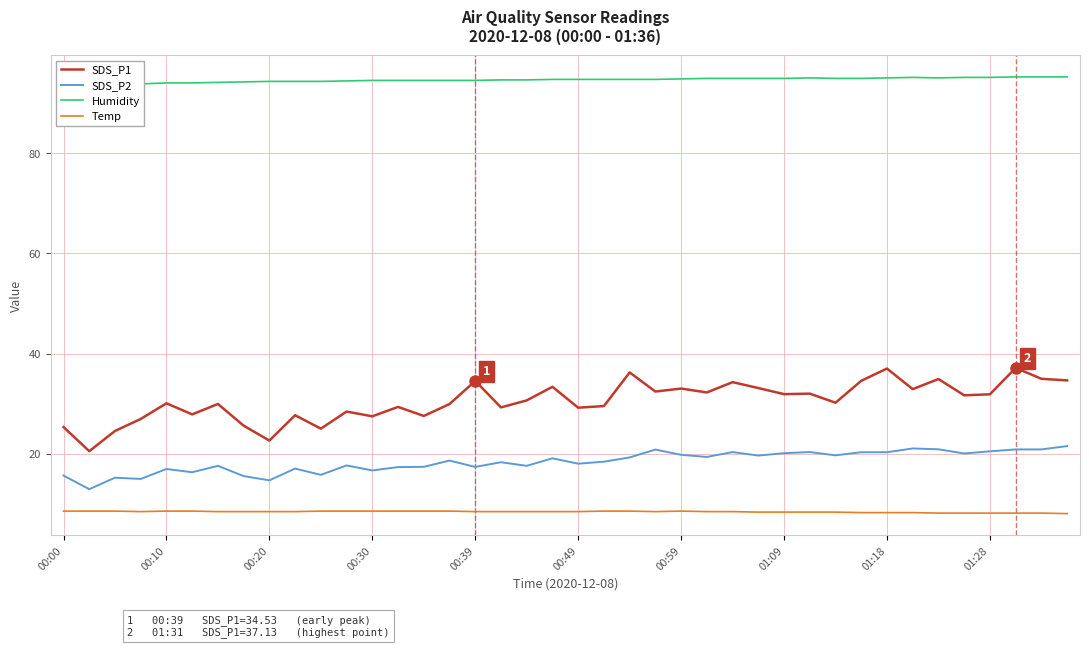

True or false: SDS_P2 has a value of 18.3 at 17.

True